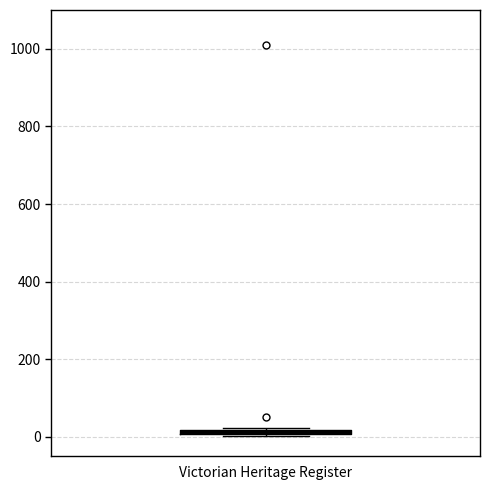

Where is the upper edge of the box for Victorian Heritage Register on the y-axis? The values are not printed on the chart, so give them approximately, as read against the axis.

20